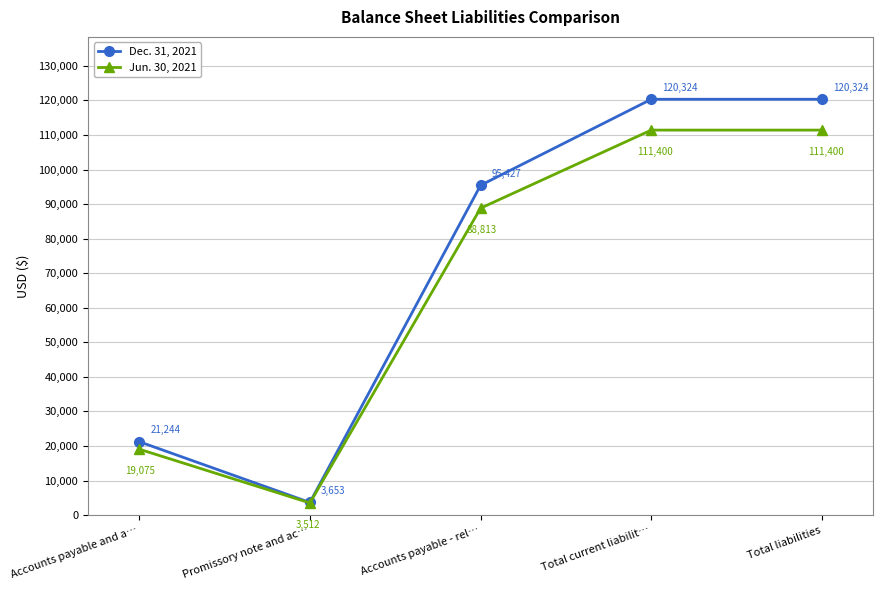

True or false: Dec. 31, 2021 and Jun. 30, 2021 cross at least once.

False